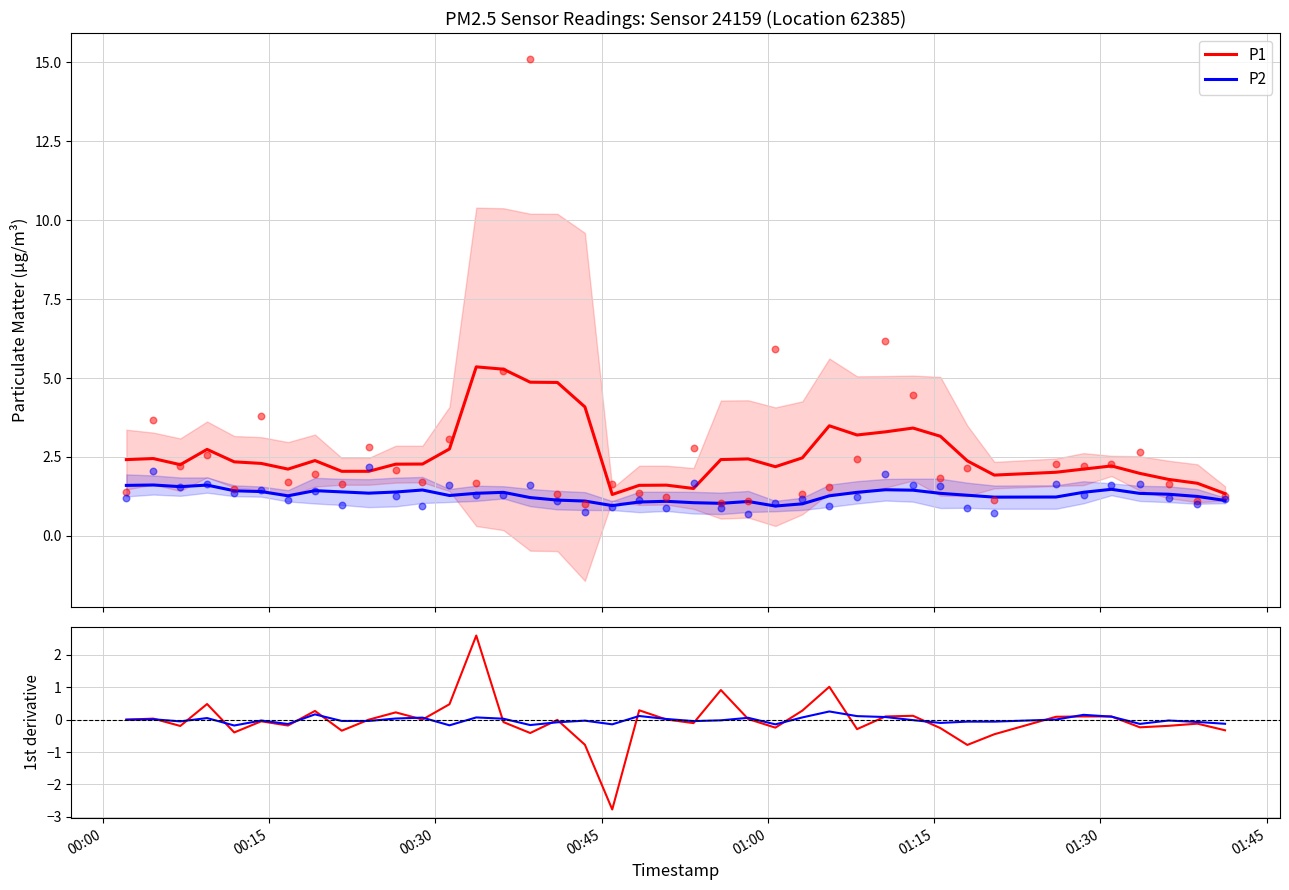

Which series reaches the minimum Y coordinate?

P1